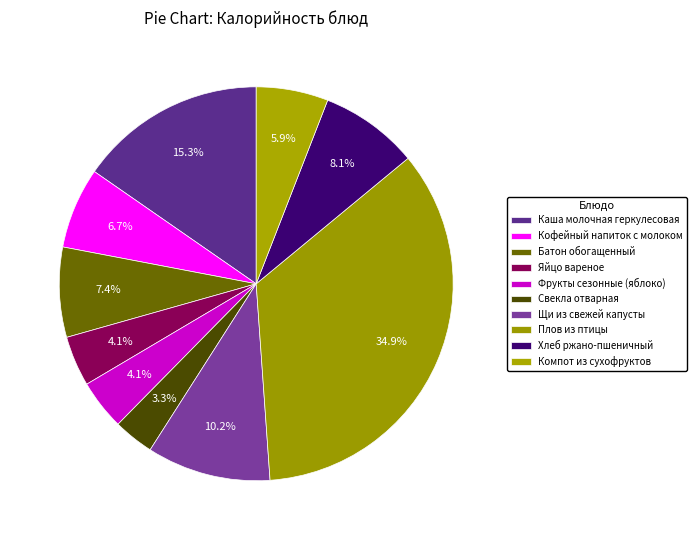

True or false: Хлеб ржано-пшеничный accounts for 20% of the total.

False